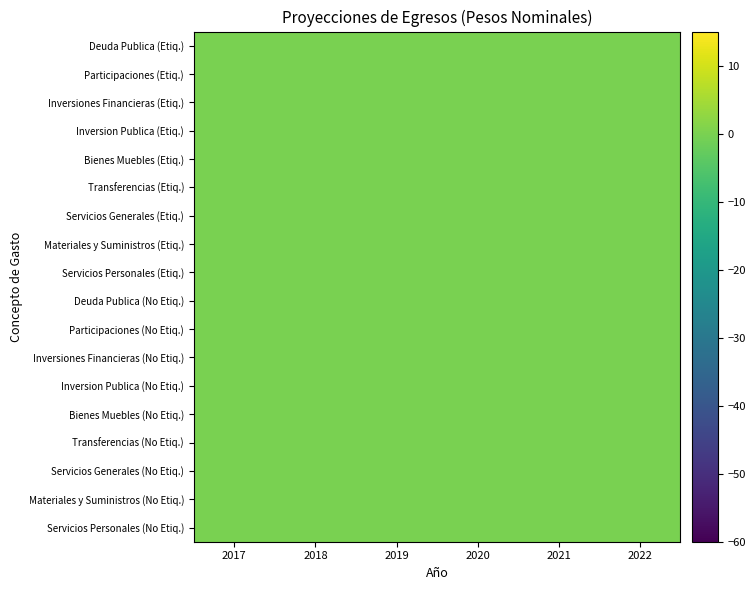

Count the number of data series in this chart.

18